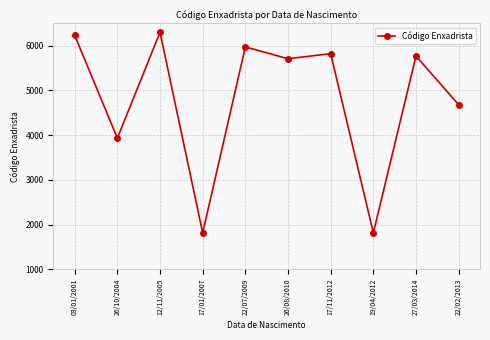

What is the label of the 7th point from the left?

17/11/2012